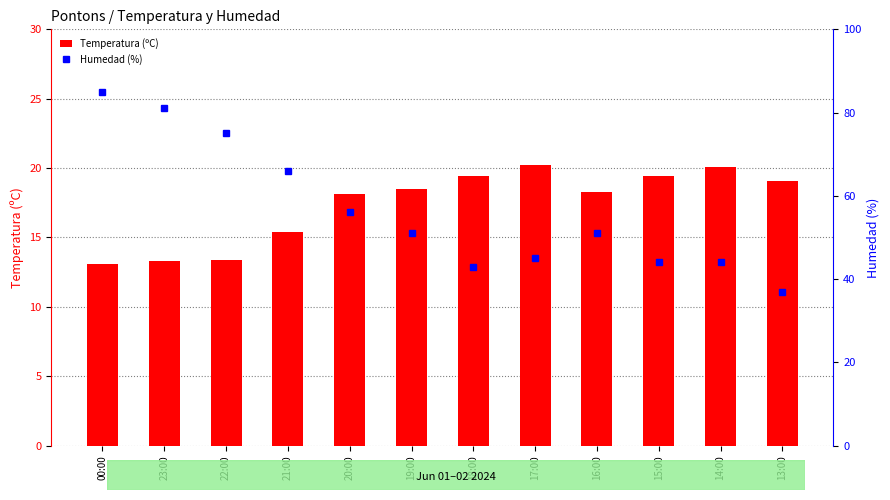

Is it true that Humedad (%) equals 136.2 at 00:00?

False